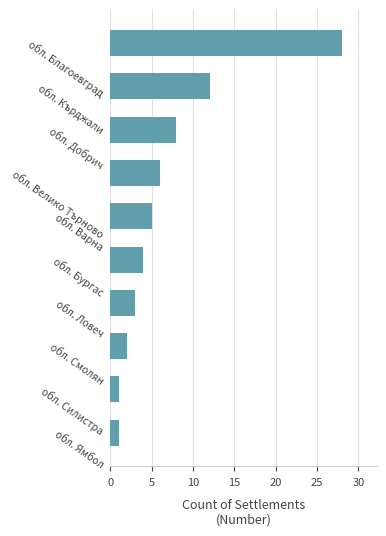

What is the maximum value shown in the chart?

28